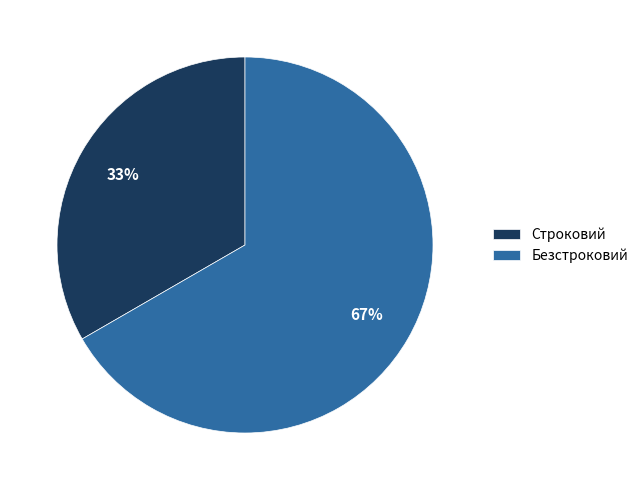

What is the ratio of the value at Безстроковий to the value at Строковий?

2.0